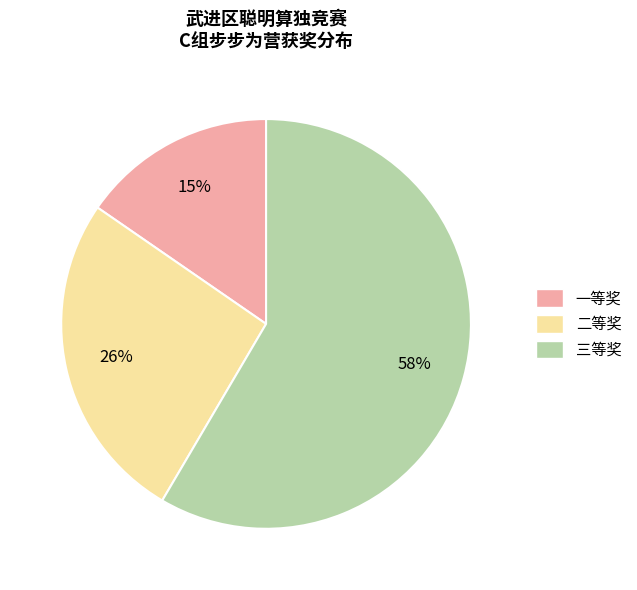

How many slices are in this pie chart?

3